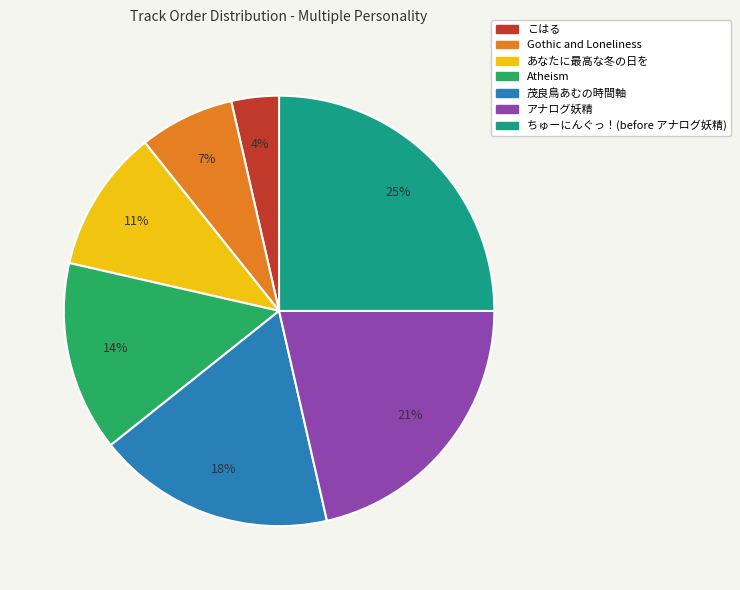

To the nearest percent, what is the difference between the アナログ妖精 and ちゅーにんぐっ！(before アナログ妖精) slice percentages?

4%